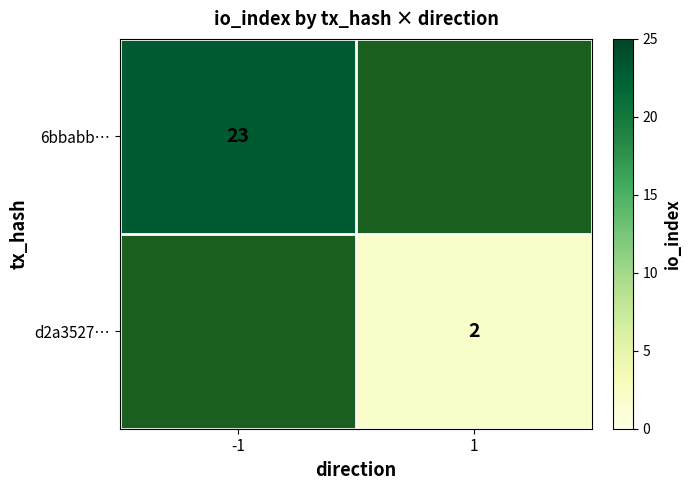

Is the value of 6bbabb… at -1 greater than the value of d2a3527… at 1?

Yes